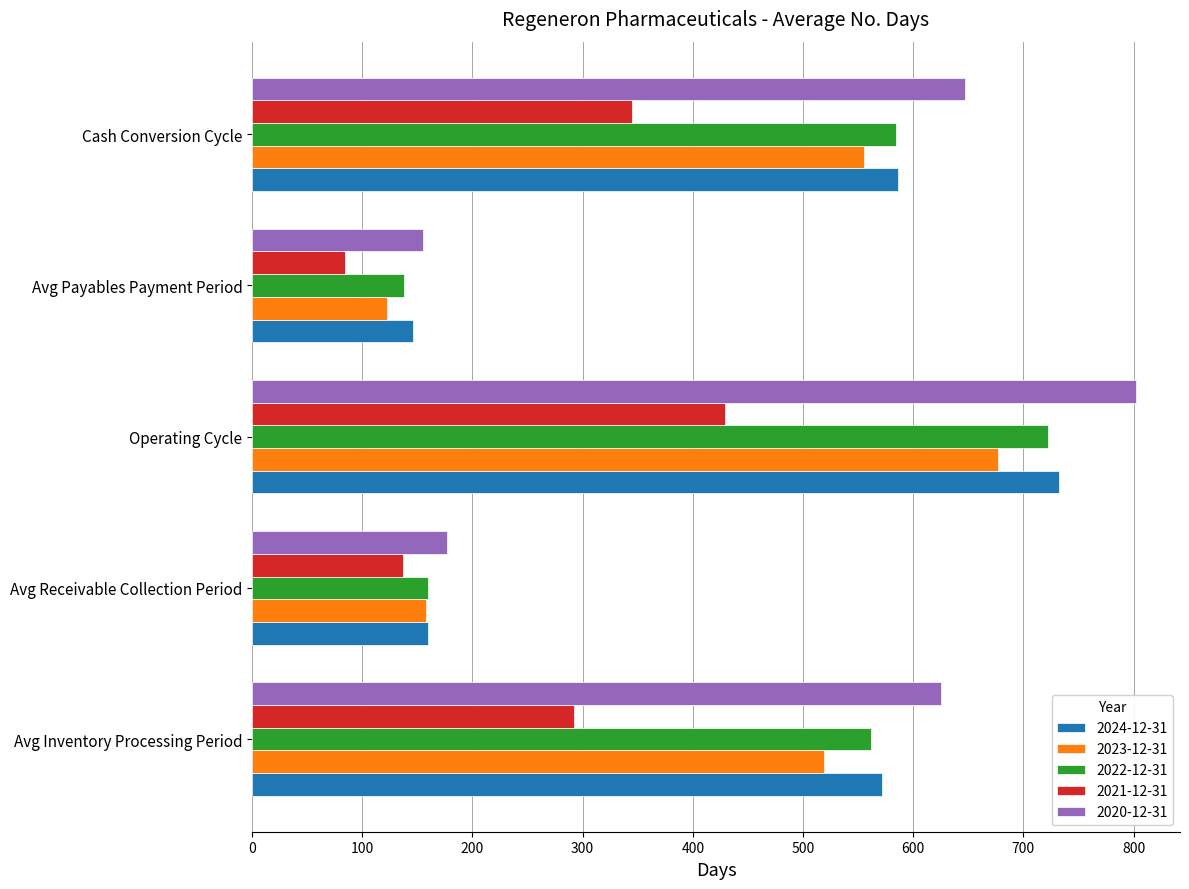

Where is 2023-12-31 nearest to the value 399?

Avg Inventory Processing Period